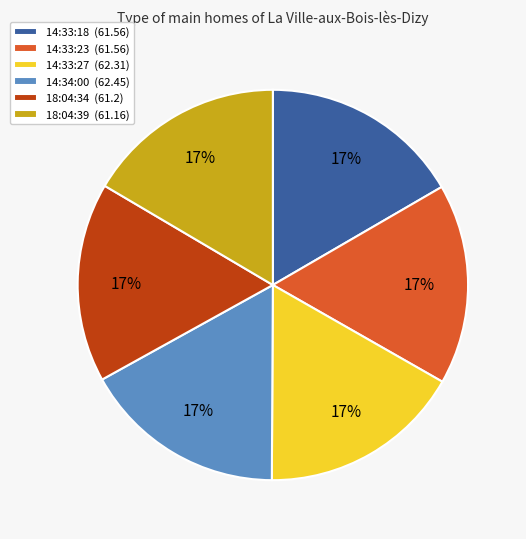

To the nearest percent, what is the average slice percentage?

17%